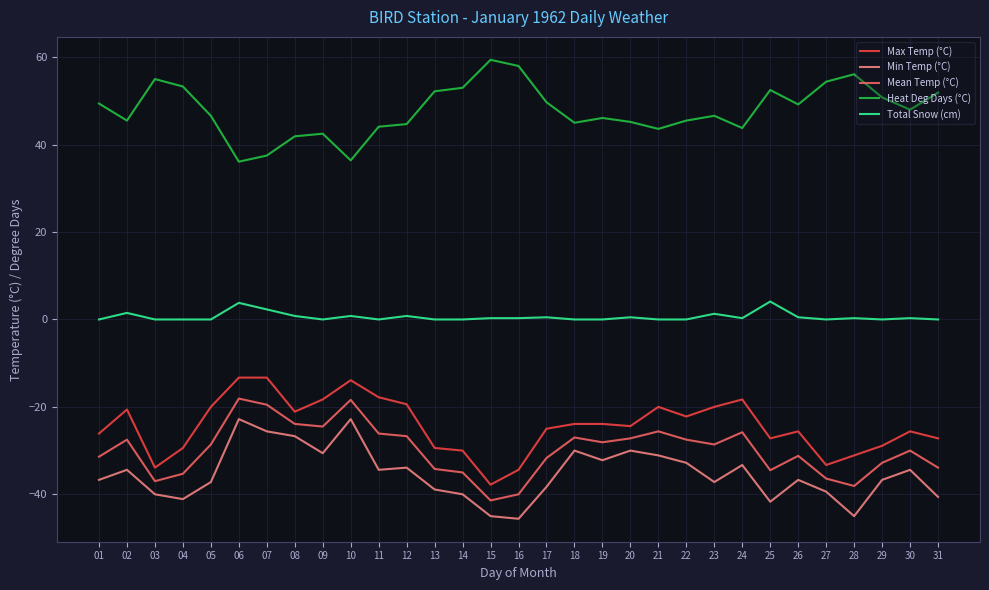

Does the chart display data point markers on the line(s)?

No